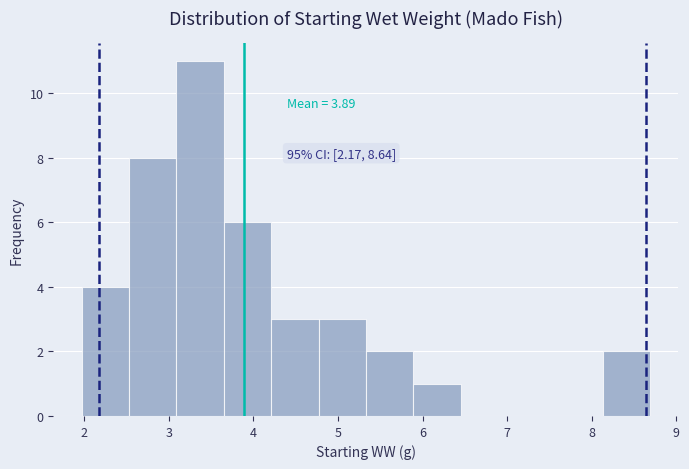

Which range on the x-axis has the tallest bar?

3.09 to 3.65